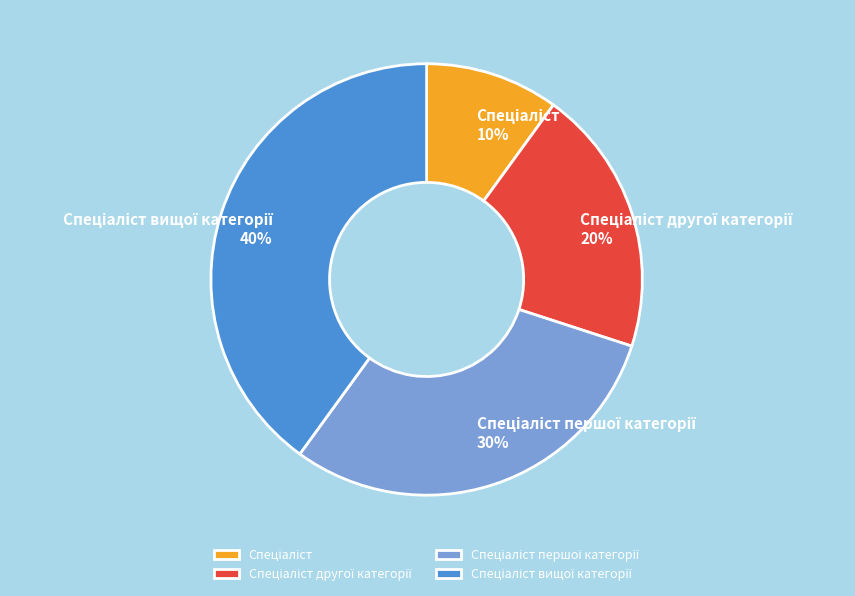

Does any single category account for the majority?

No